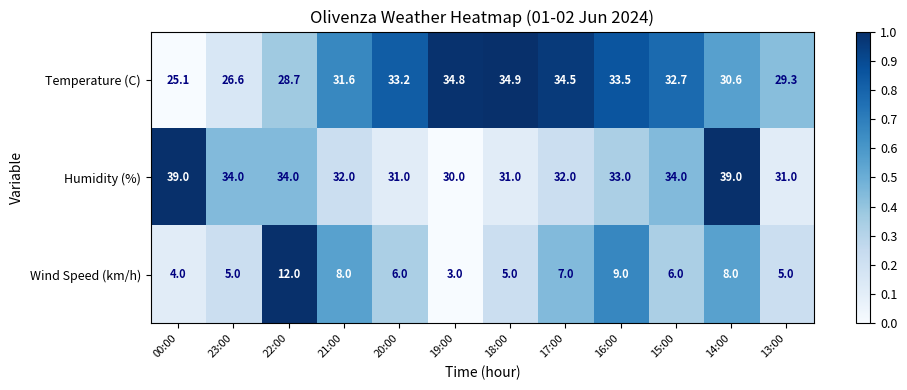

How many series are shown in this chart?

3